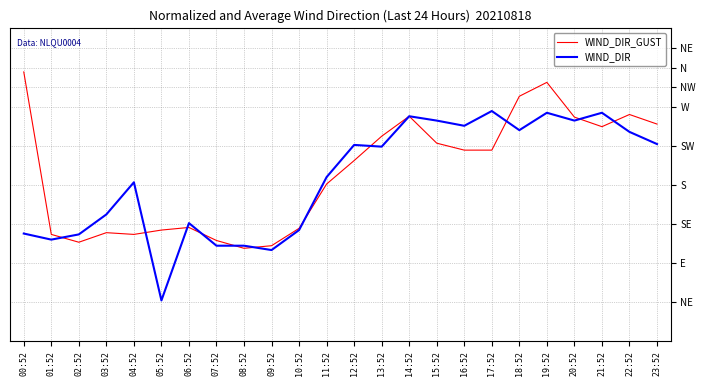

Which label corresponds to the largest value in the chart?

00:52